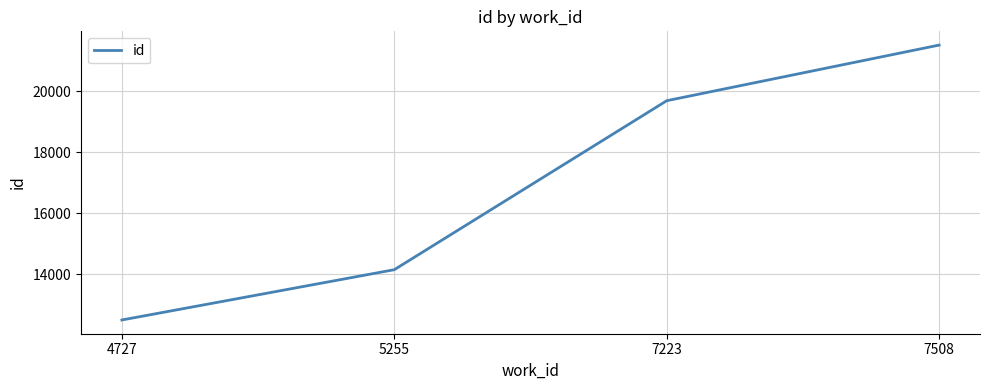

What is the change in value from 4727 to 5255?

+1649